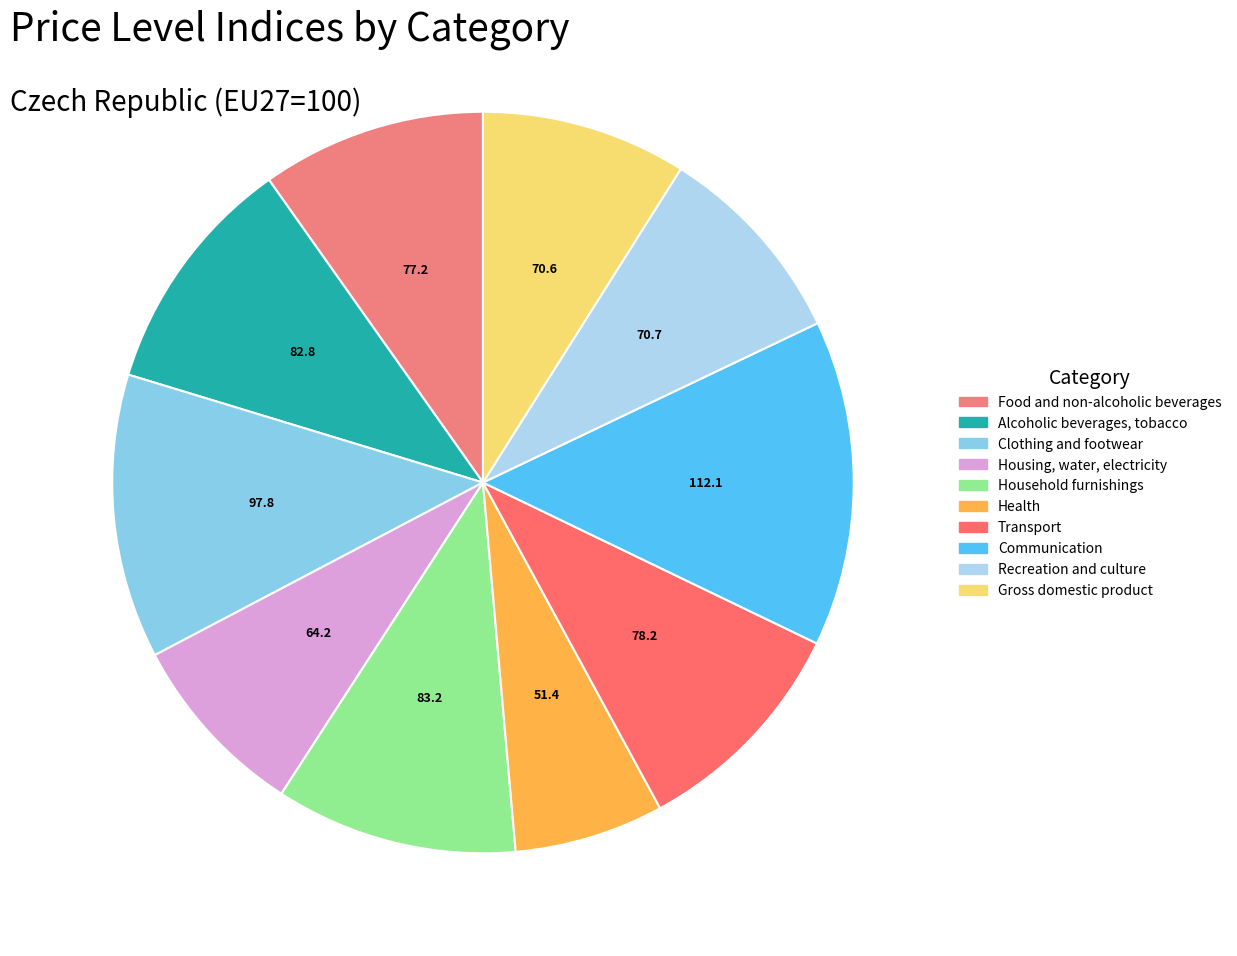

To the nearest percent, what percentage of the pie is Gross domestic product?

9%